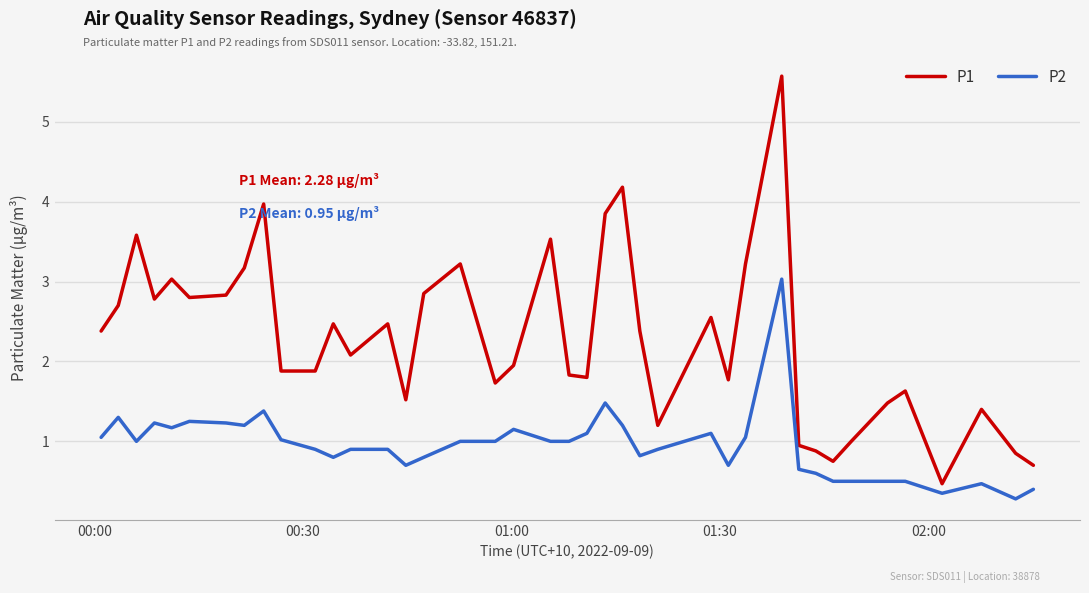

True or false: P1 and P2 cross at least once.

False